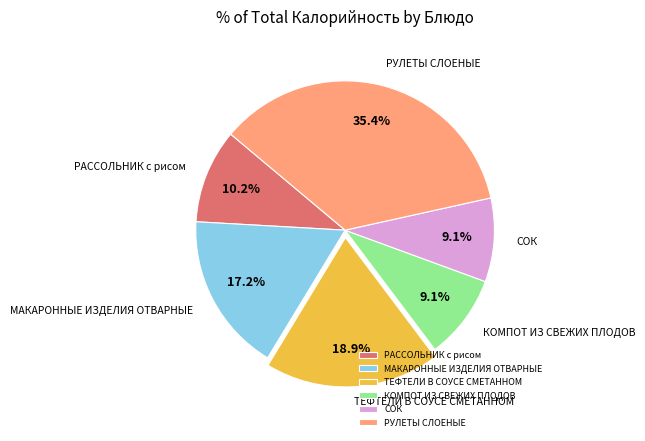

Which category has the biggest portion of the pie?

РУЛЕТЫ СЛОЕНЫЕ